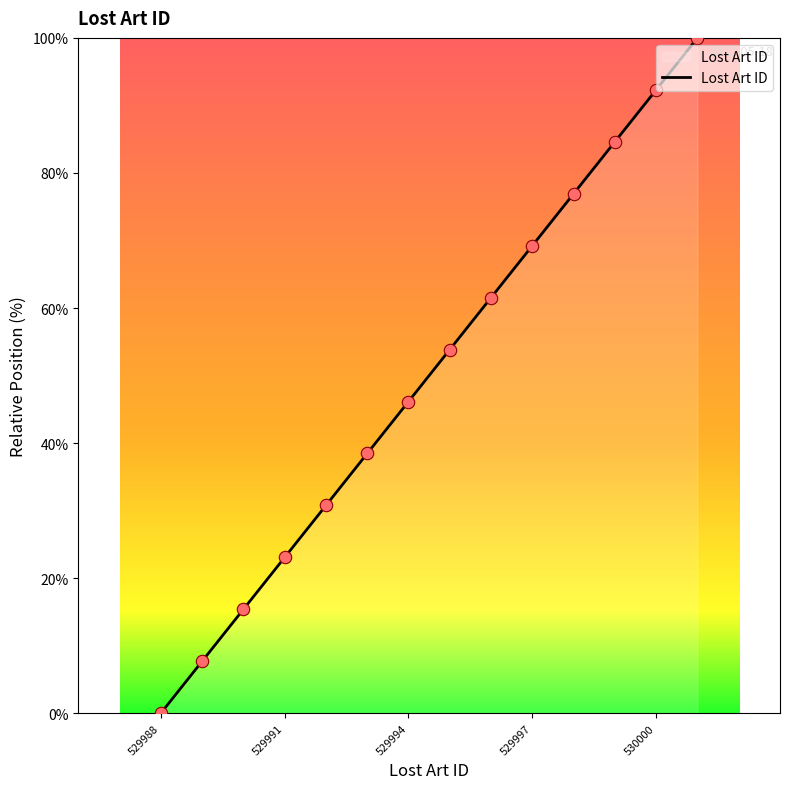

What is the difference between the maximum and minimum values?

100.0